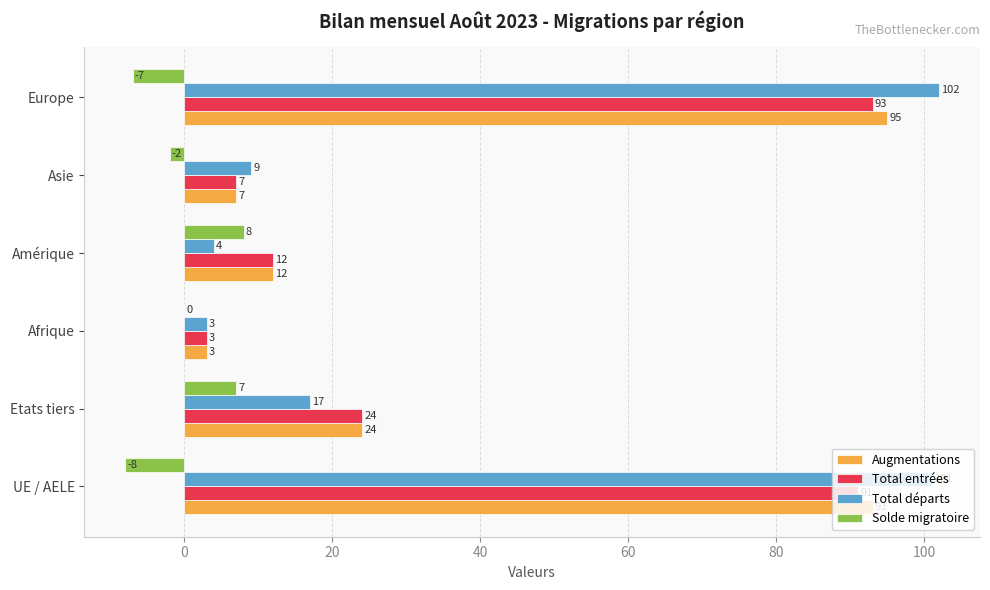

What is the sum of all Total entrées values?

230